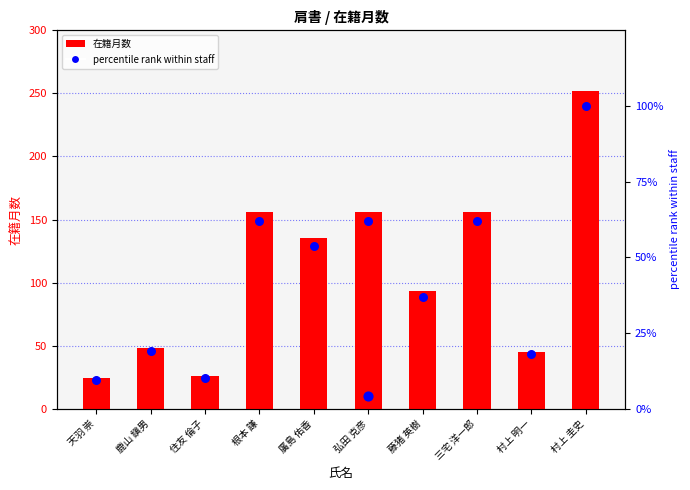

Is the value of percentile rank within staff at 藤猪 英樹 greater than the value of 在籍月数 at 弘田 克彦?

No